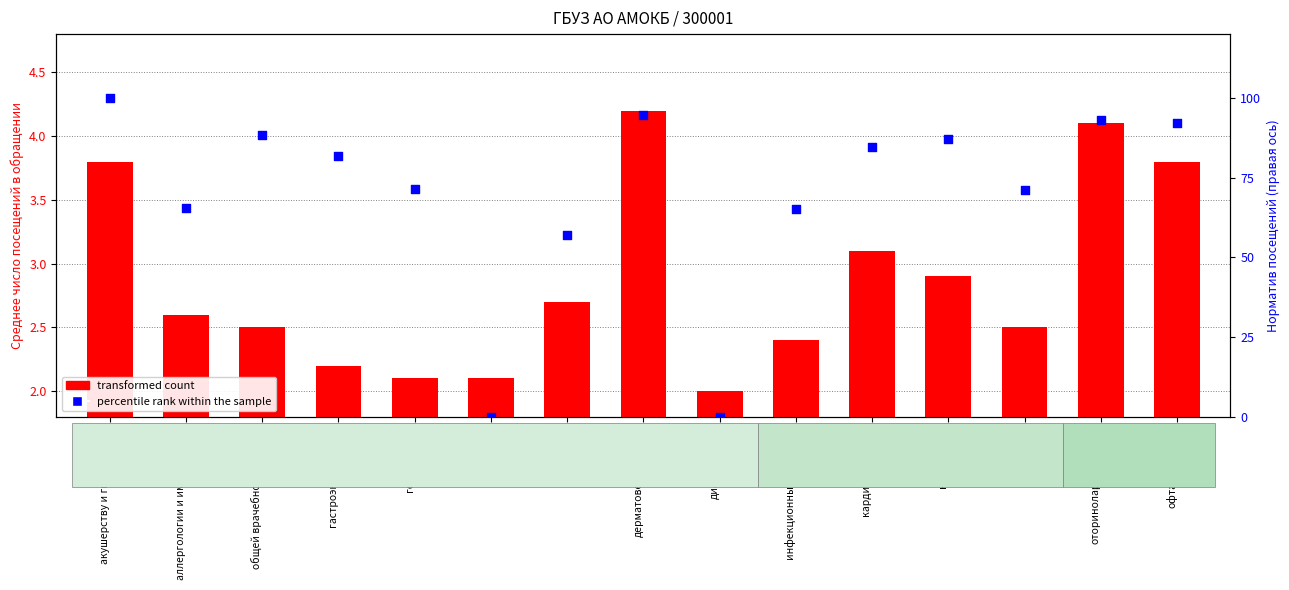

Which series has the largest total across all categories?

percentile rank within the sample